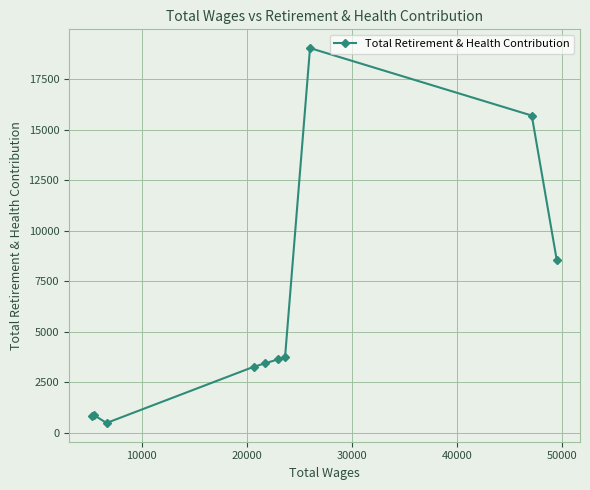

What is the average value?

5958